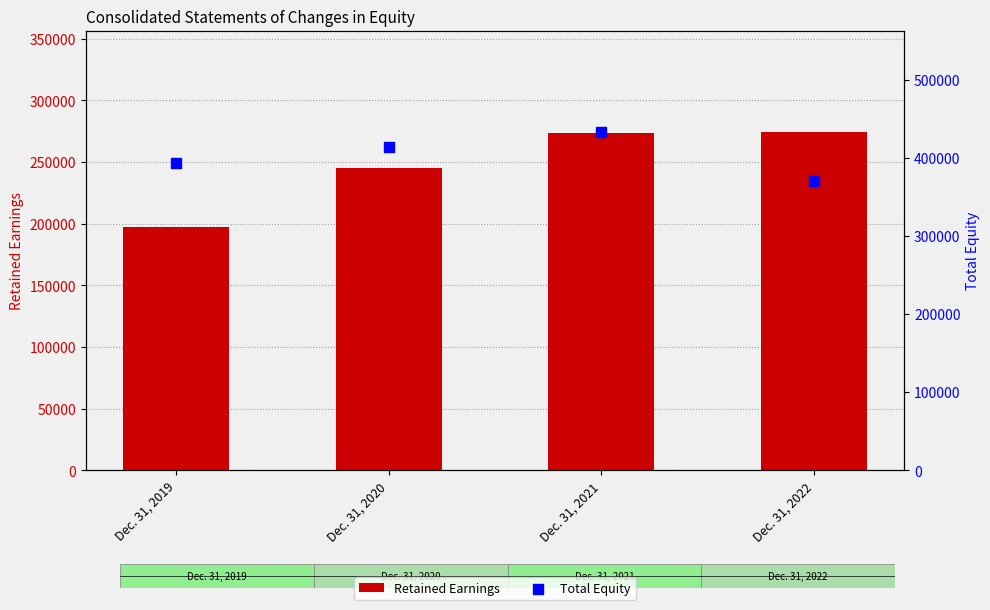

Which series has the largest total across all categories?

Total Equity